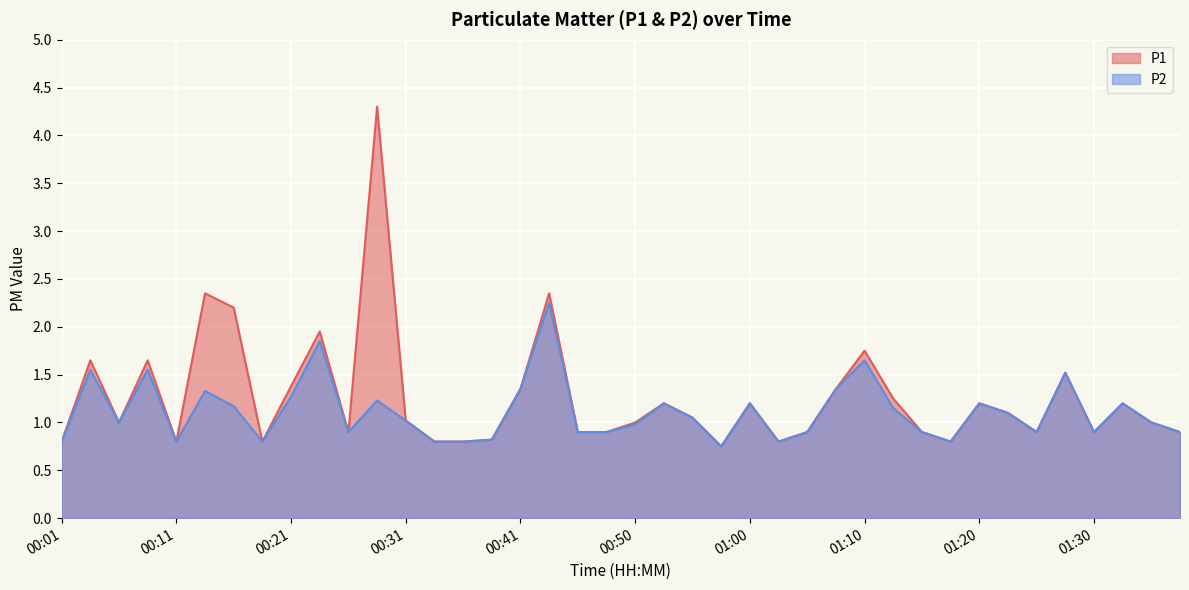

List the series in order of their overall mean, lowest first.

P2, P1